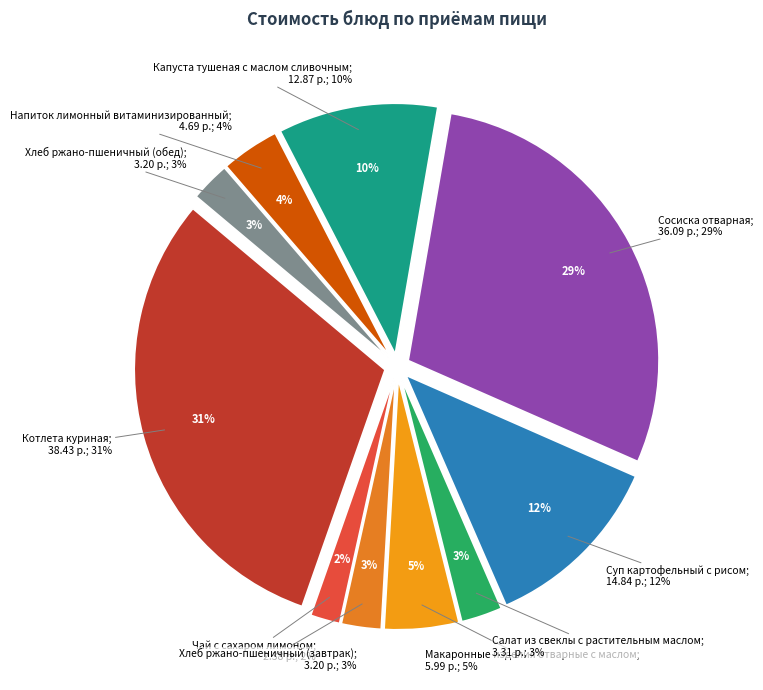

To the nearest percent, what is the average slice percentage?

10%